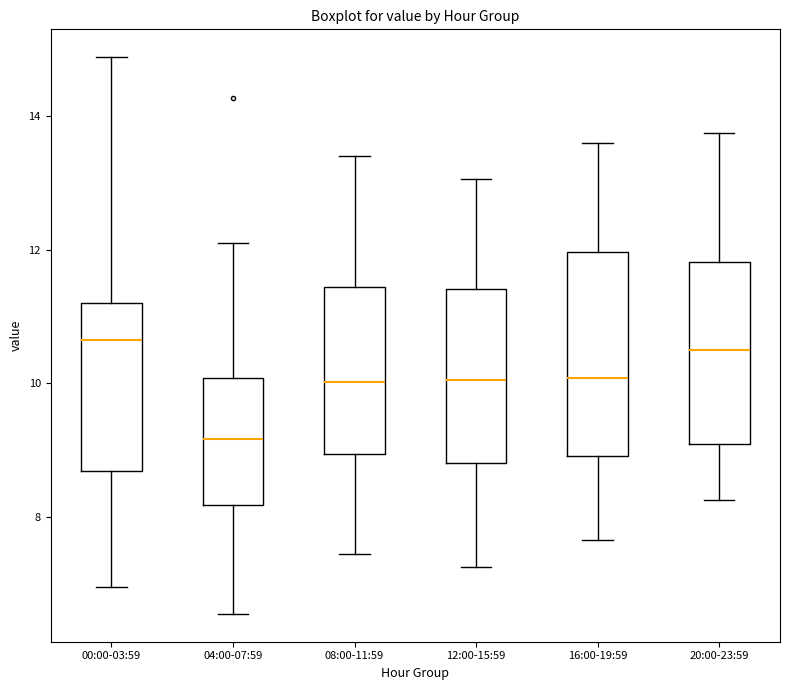

Where is the lower edge of the box for 12:00-15:59 on the y-axis? The values are not printed on the chart, so give them approximately, as read against the axis.

8.8